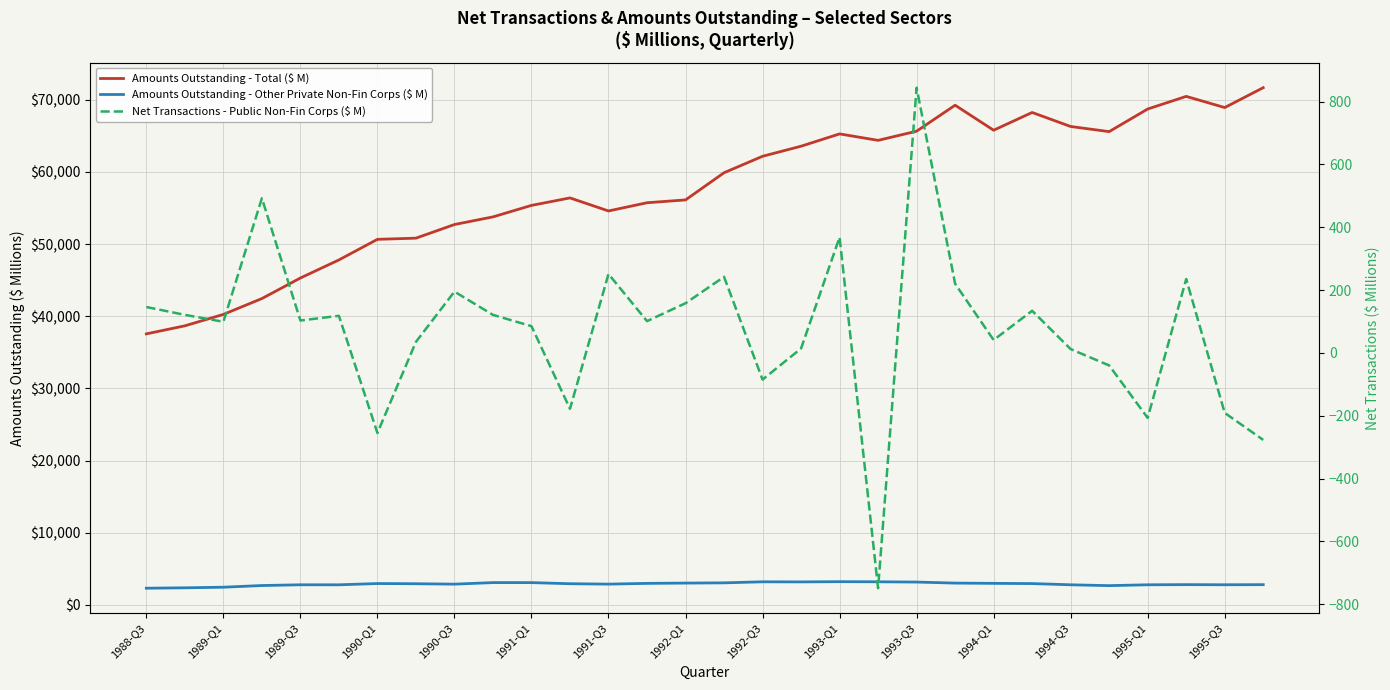

How many lines are shown in the chart?

3